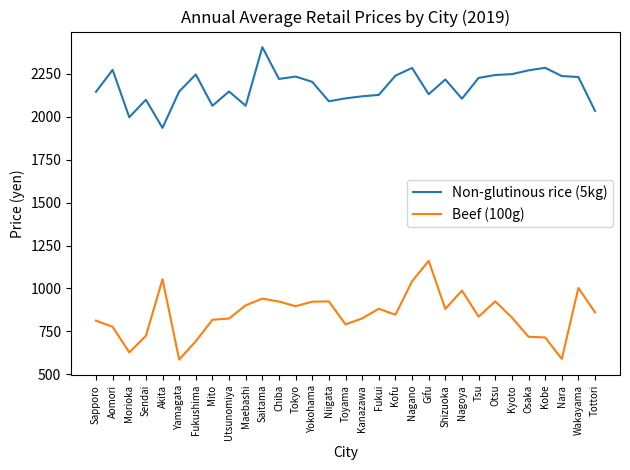

Is it true that Beef (100g) equals 530 at Kanazawa?

False